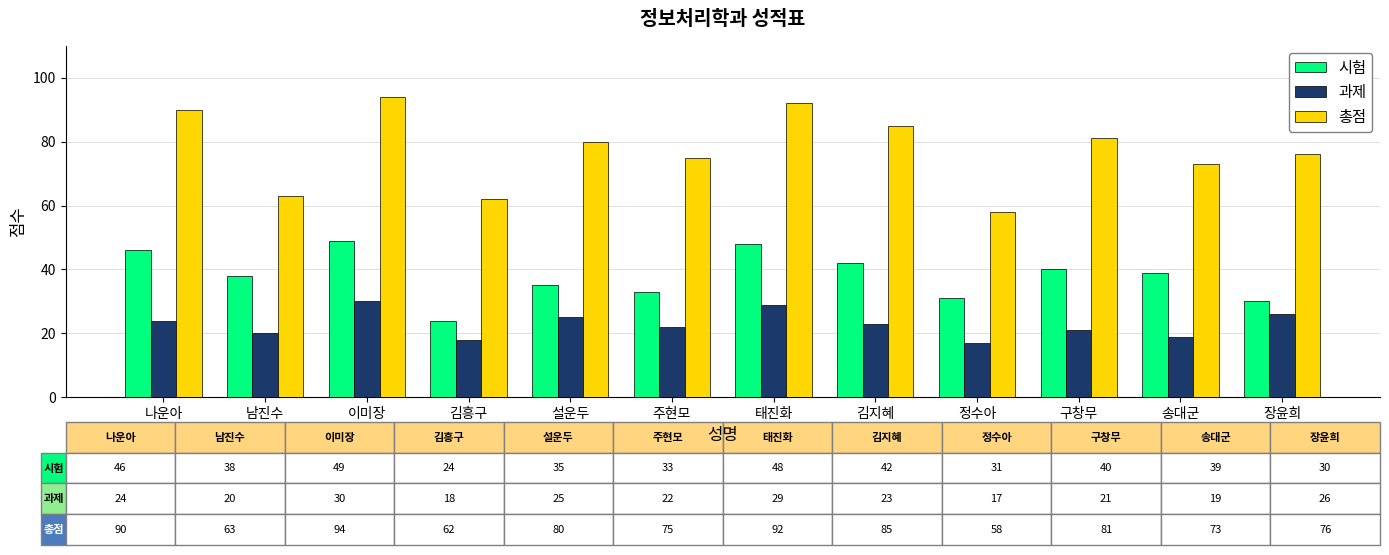

At which label does 총점 first exceed 80?

나운아